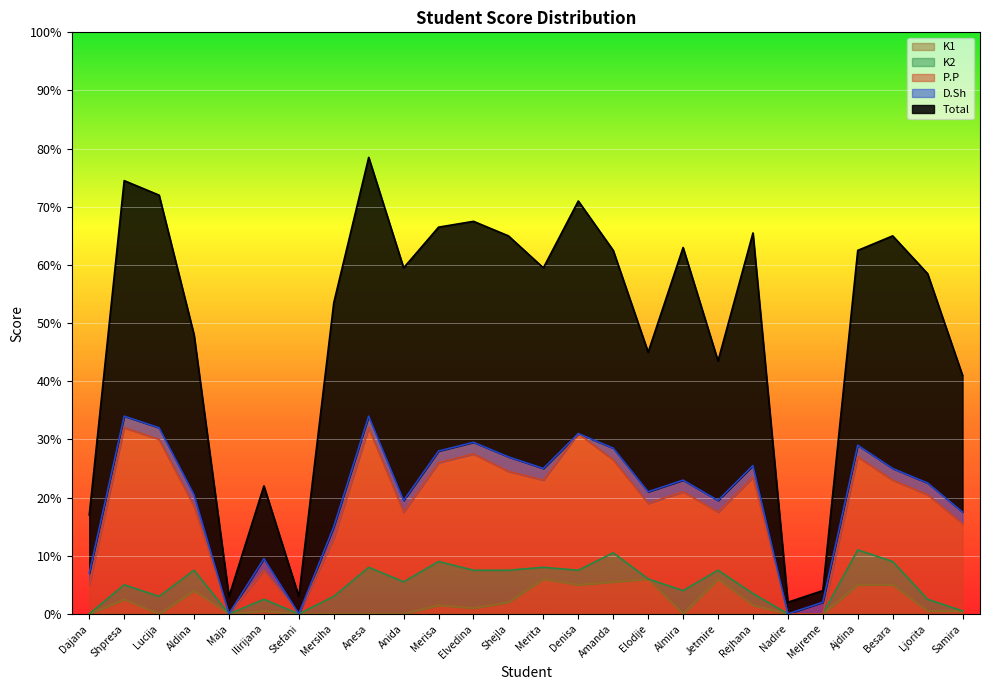

Which label corresponds to the largest value in the chart?

Anesa